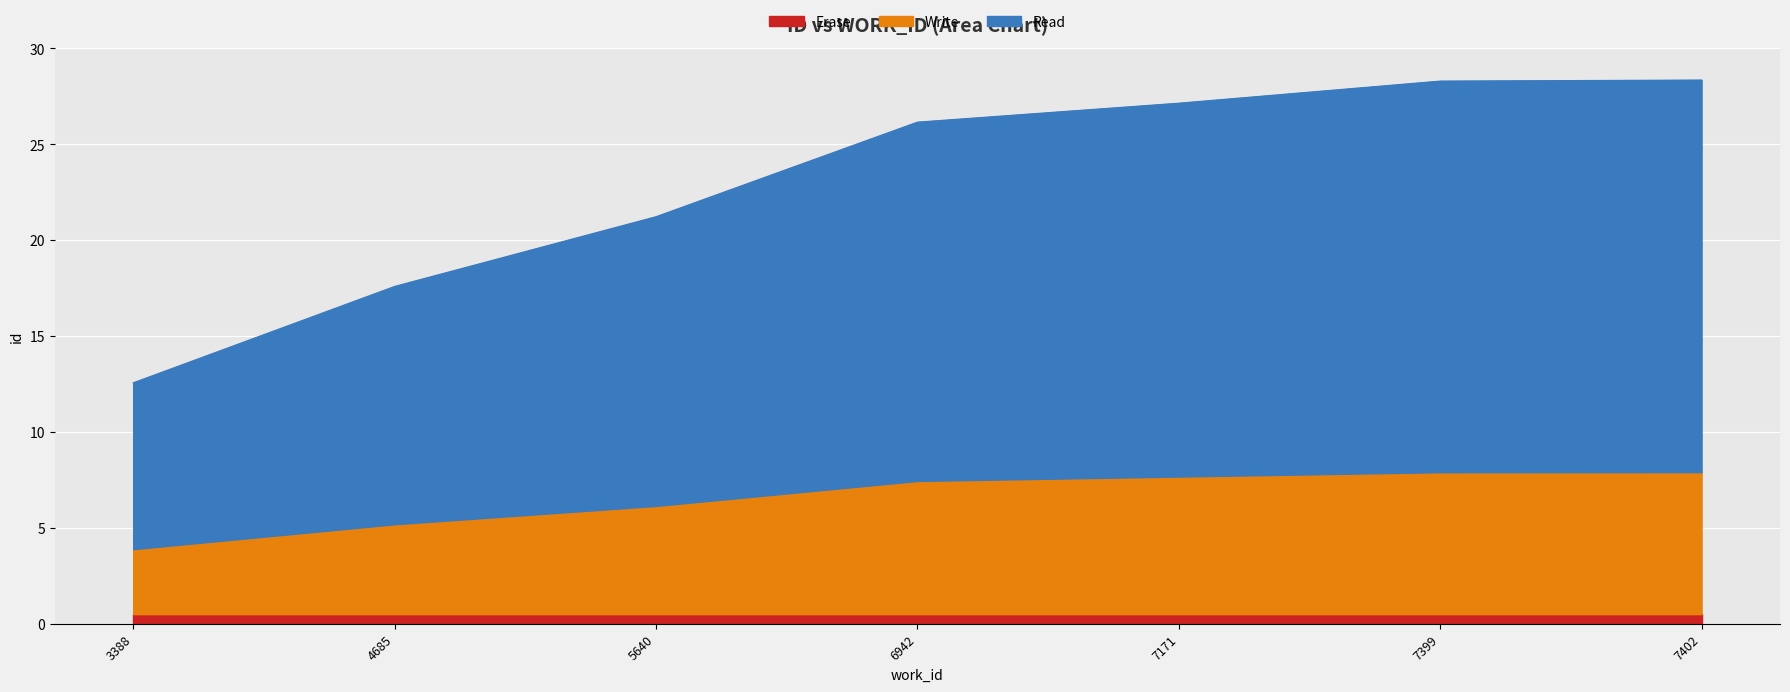

Does the chart display data point markers on the line(s)?

No